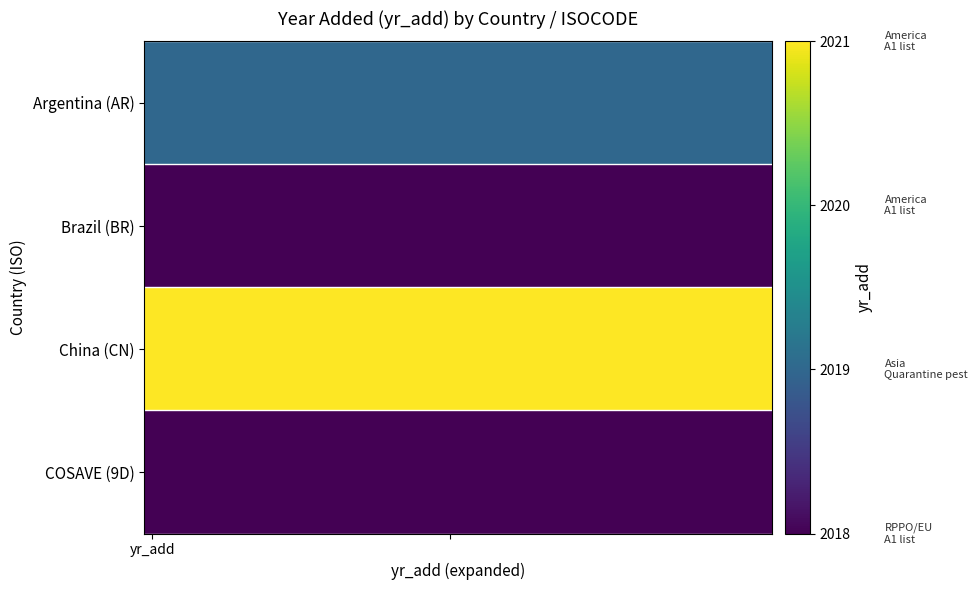

Reading left to right, what are all the values shown in this chart?

Argentina (AR): 2019	2019	2019	2019	2019	2019	2019	2019	2019	2019	2019	2019	2019	2019	2019	2019	2019	2019	2019	2019	2019	2019	2019	2019	2019	2019	2019	2019	2019	2019	2019	2019	2019	2019	2019	2019	2019	2019	2019	2019
Brazil (BR): 2018	2018	2018	2018	2018	2018	2018	2018	2018	2018	2018	2018	2018	2018	2018	2018	2018	2018	2018	2018	2018	2018	2018	2018	2018	2018	2018	2018	2018	2018	2018	2018	2018	2018	2018	2018	2018	2018	2018	2018
China (CN): 2021	2021	2021	2021	2021	2021	2021	2021	2021	2021	2021	2021	2021	2021	2021	2021	2021	2021	2021	2021	2021	2021	2021	2021	2021	2021	2021	2021	2021	2021	2021	2021	2021	2021	2021	2021	2021	2021	2021	2021
COSAVE (9D): 2018	2018	2018	2018	2018	2018	2018	2018	2018	2018	2018	2018	2018	2018	2018	2018	2018	2018	2018	2018	2018	2018	2018	2018	2018	2018	2018	2018	2018	2018	2018	2018	2018	2018	2018	2018	2018	2018	2018	2018